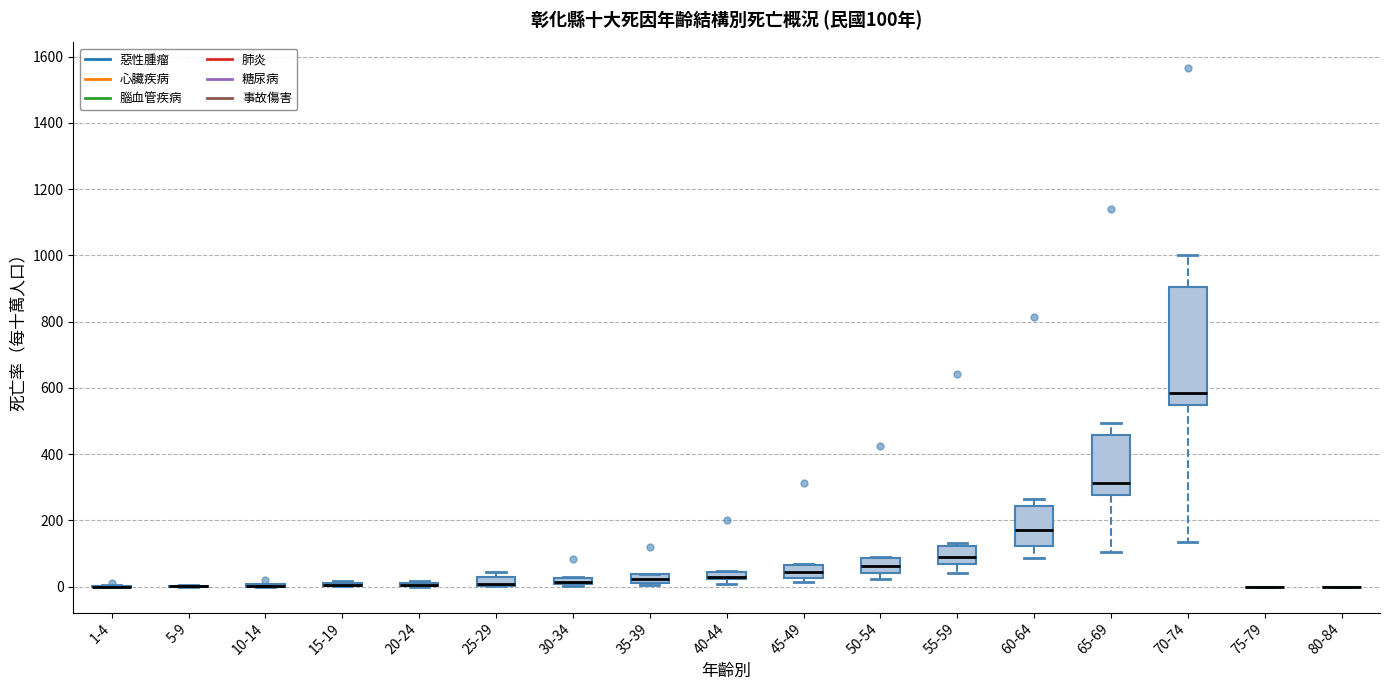

Comparing the boxes themselves (not the whiskers), which one is the tallest?

70-74